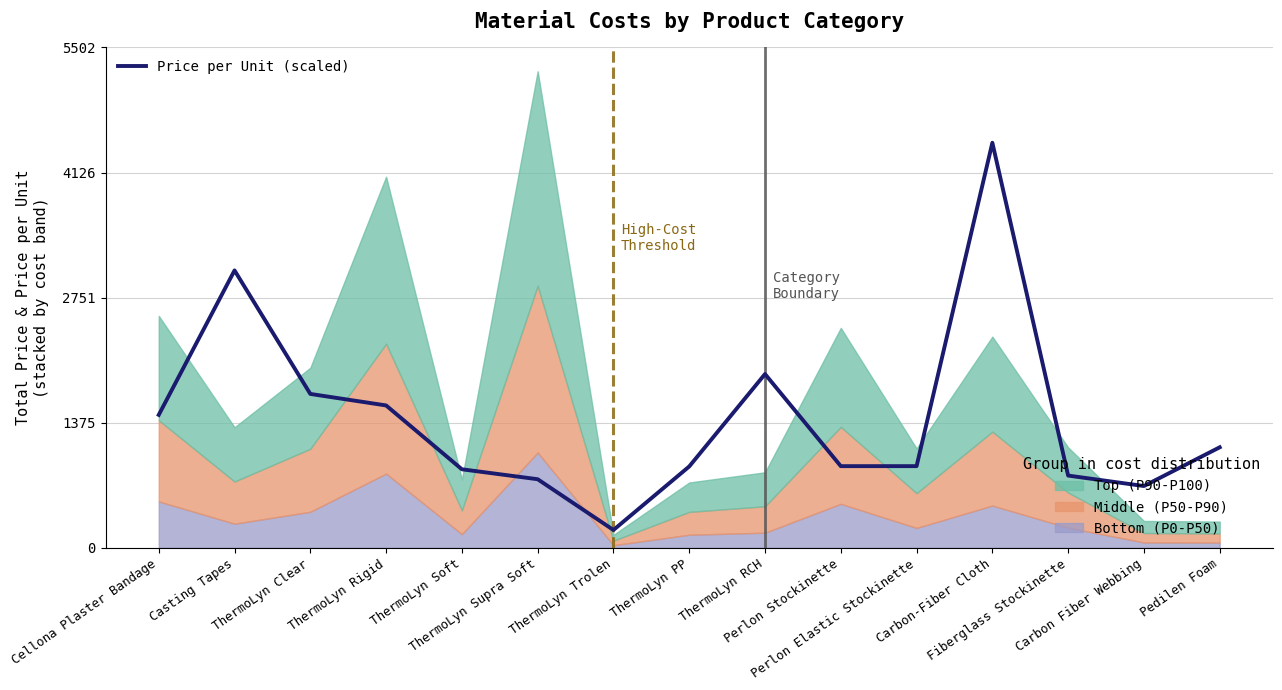

What is the average value?

1414.2